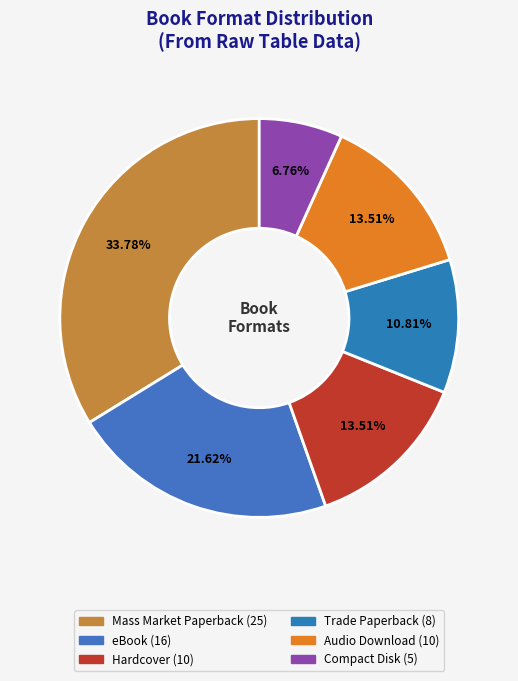

To the nearest percent, what is the combined percentage of Trade Paperback and Compact Disk?

18%